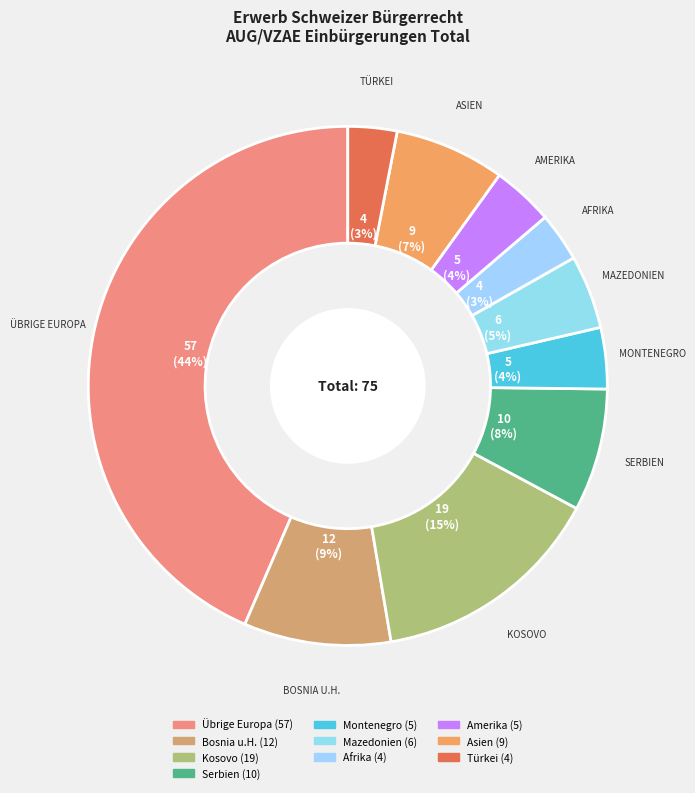

How many slices are in this pie chart?

10